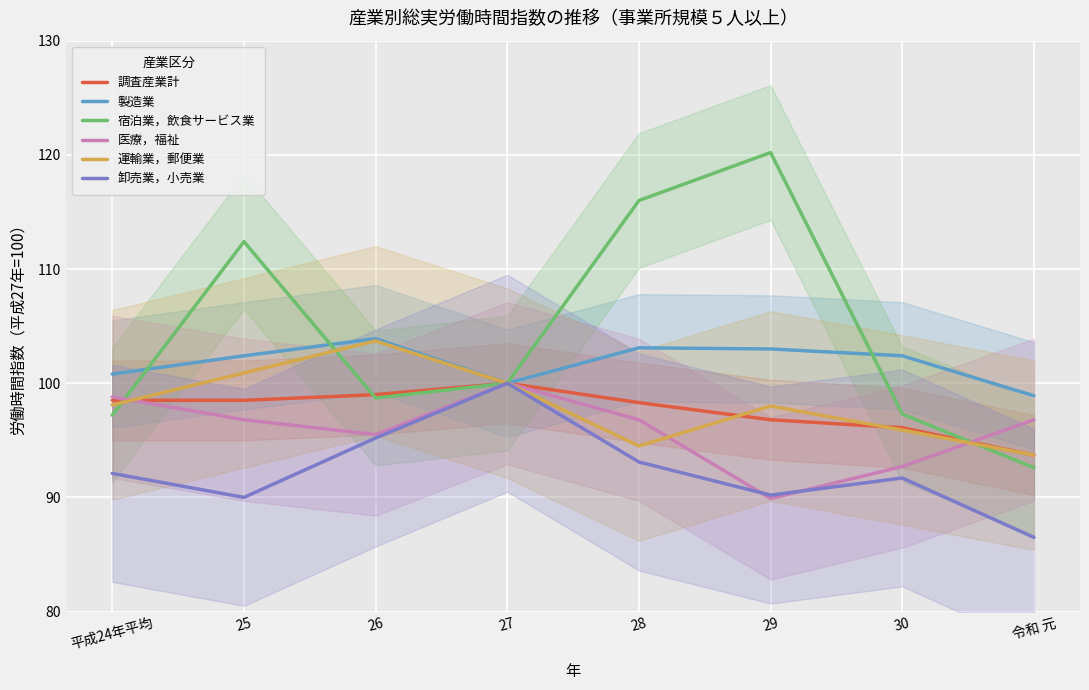

How many values in the 卸売業，小売業 series are below 92?

4